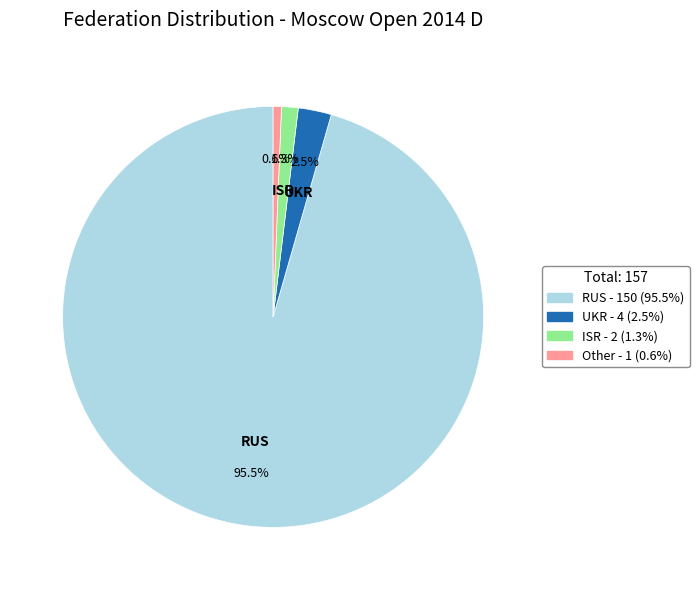

Does any single category account for the majority?

Yes